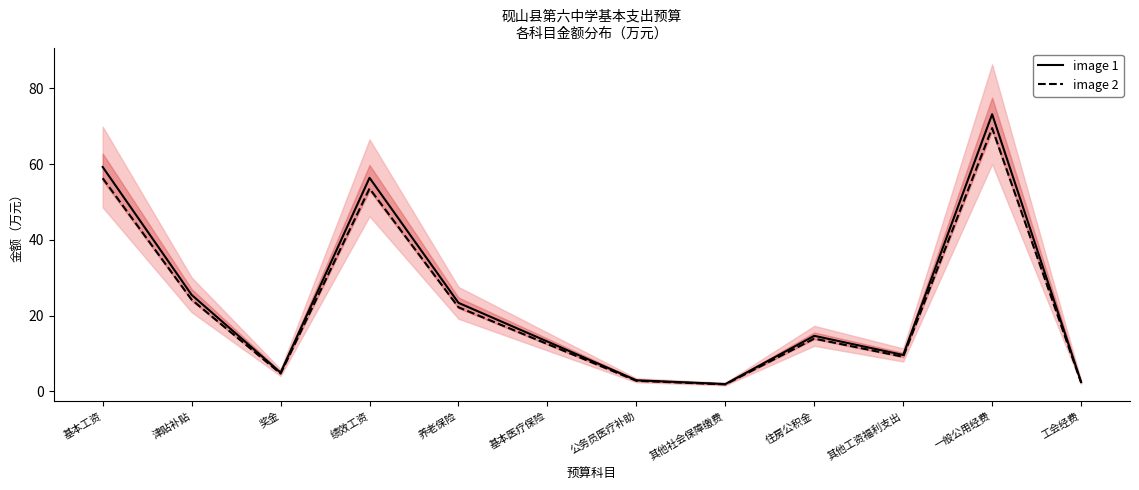

How many data points in image 1 are less than 14?

6